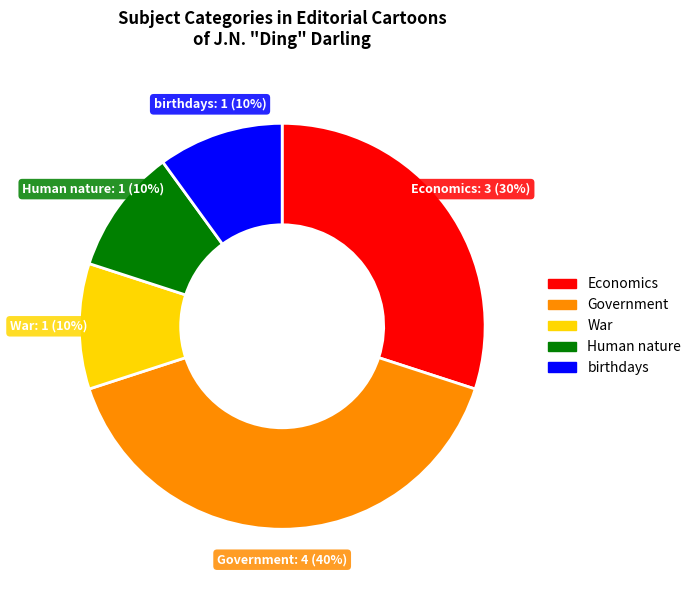

How many slices are in this pie chart?

5